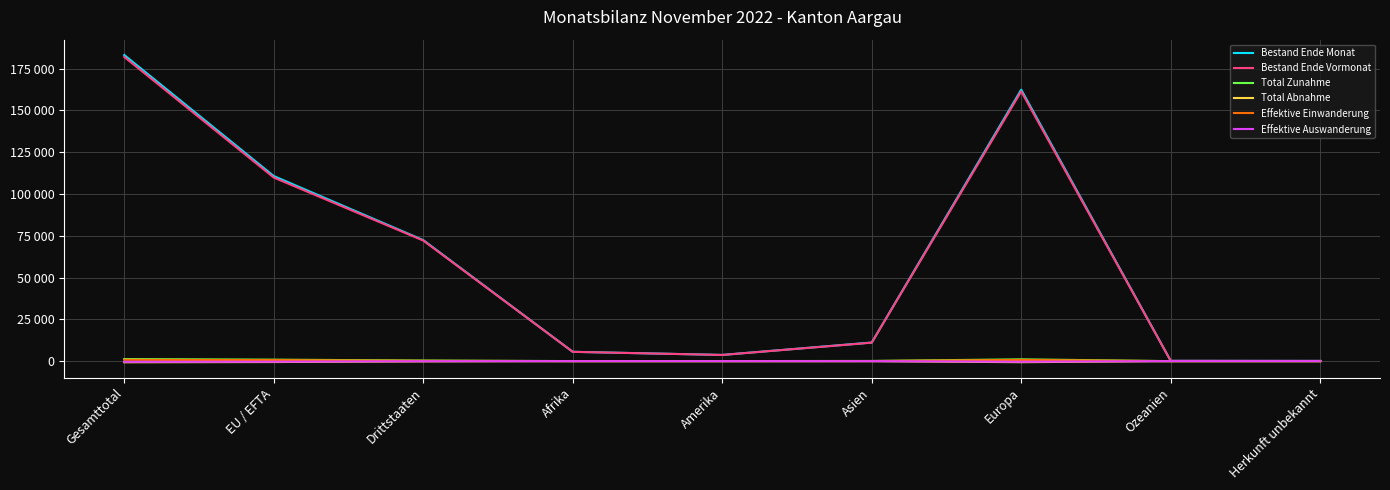

Which series changed the most between Drittstaaten and Ozeanien?

Bestand Ende Monat